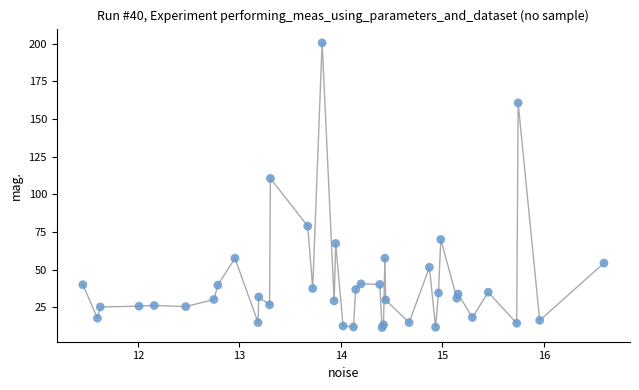

What Y value in the scatter plot is closest to 106?

110.6